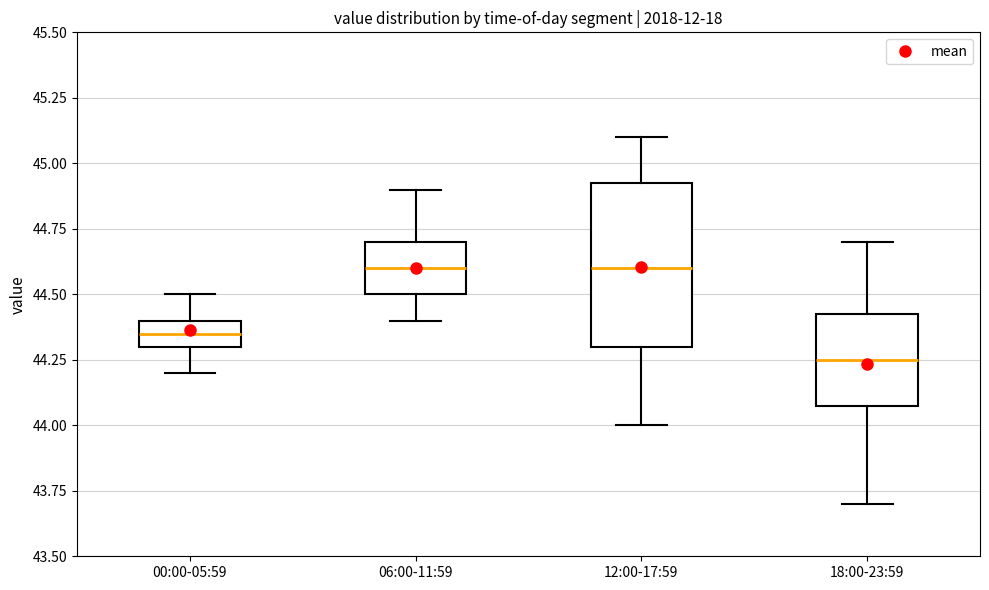

Which box's median line is the lowest?

18:00-23:59